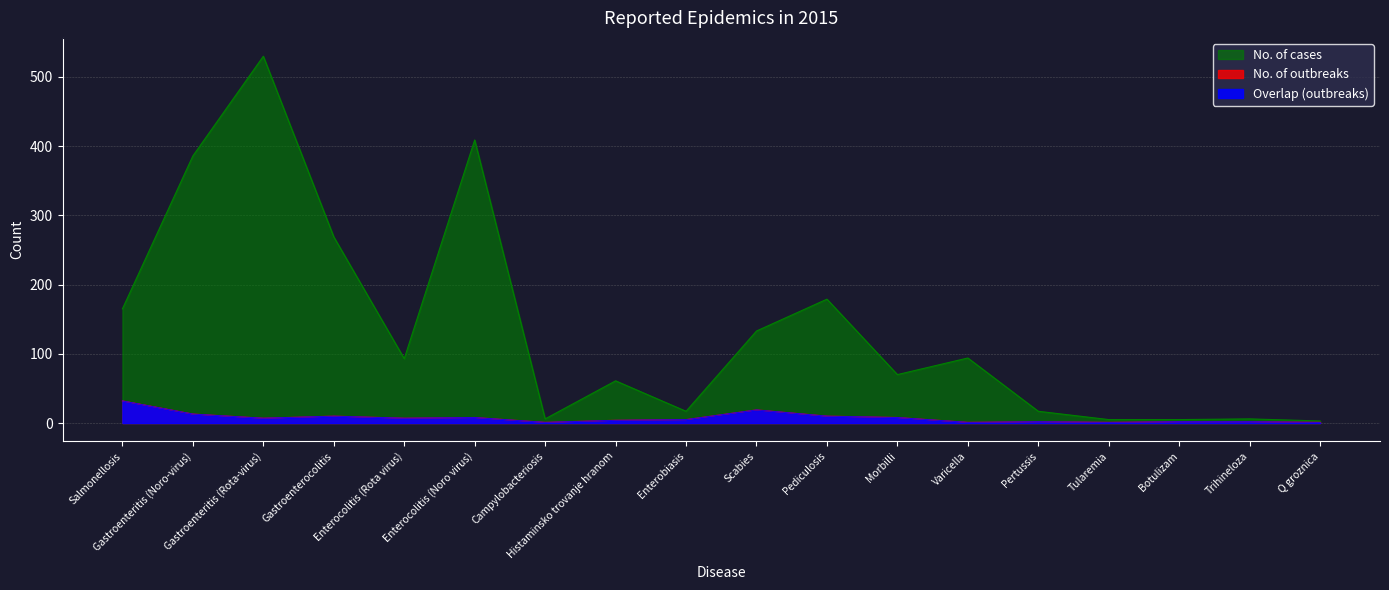

At which category does the chart reach its peak across all series?

Gastroenteritis (Rota-virus)